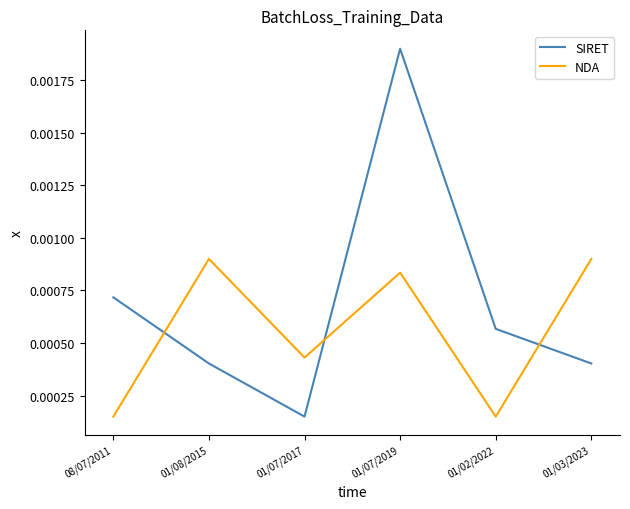

True or false: NDA and SIRET intersect in this chart.

True